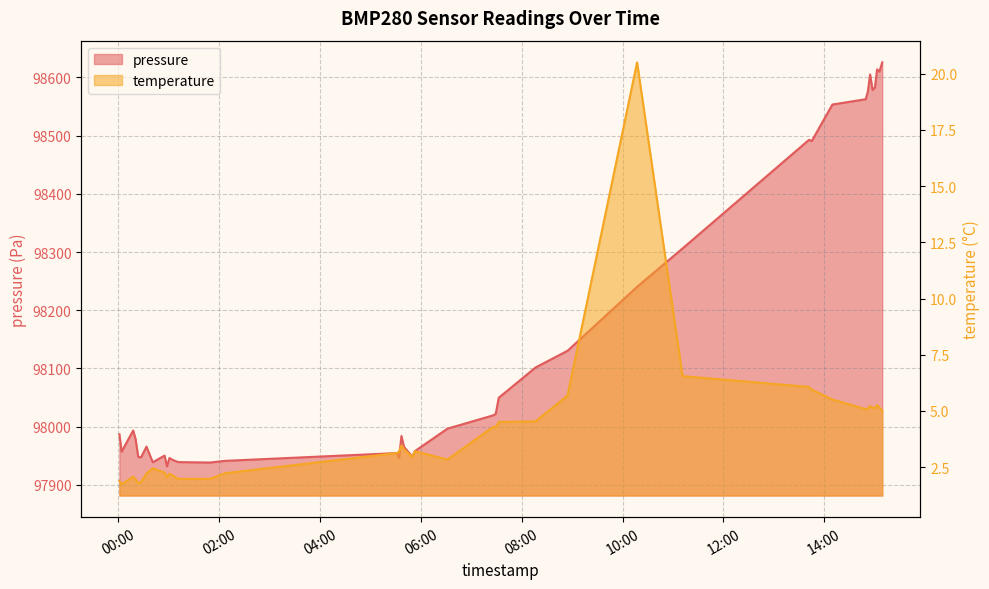

Reading right to left, what are all the values shown in this chart?

pressure: 98626.0	98610.0	98613.9	98582.8	98578.6	98605.2	98575.2	98562.6	98553.5	98490.8	98492.8	98306.1	98240.2	98130.3	98101.5	98049.5	98022.0	98019.5	97996.4	97957.7	97948.1	97965.1	97983.8	97946.2	97954.5	97941.1	97938.2	97938.9	97942.8	97946.1	97931.5	97950.2	97938.7	97965.5	97947.2	97947.8	97978.6	97993.2	97957.0	97986.8
temperature: 5.0	5.2	5.3	5.1	5.2	5.2	5.1	5.1	5.5	6.0	6.1	6.5	20.5	5.7	4.5	4.5	4.3	4.3	2.8	3.2	3.0	3.3	3.5	3.2	3.1	2.2	2.0	2.0	2.1	2.2	2.1	2.3	2.5	2.2	1.8	1.8	2.0	2.1	1.7	1.9